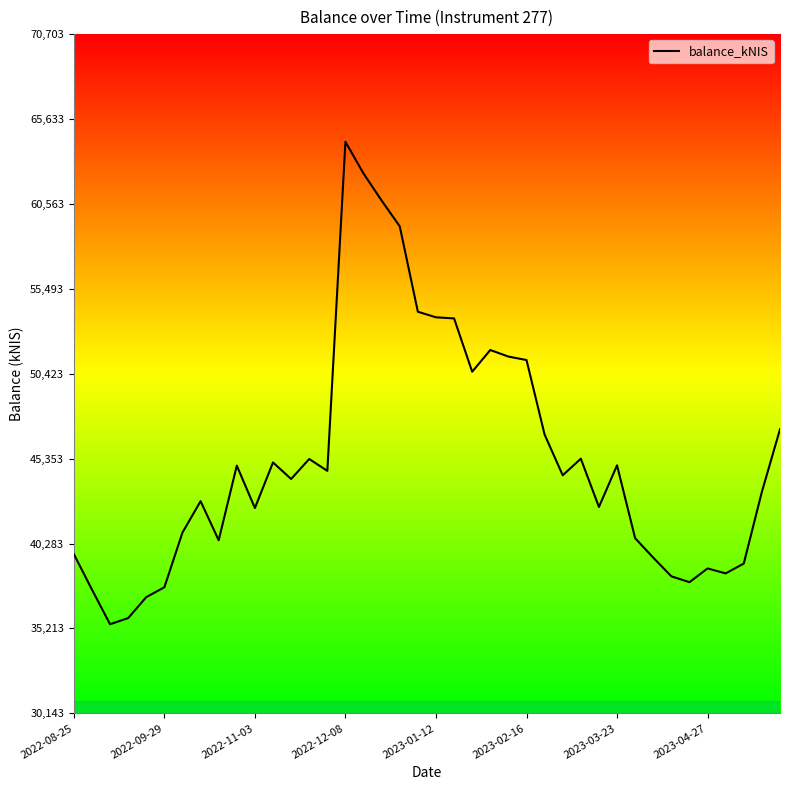

What is the difference between the maximum and minimum values?

28813.7